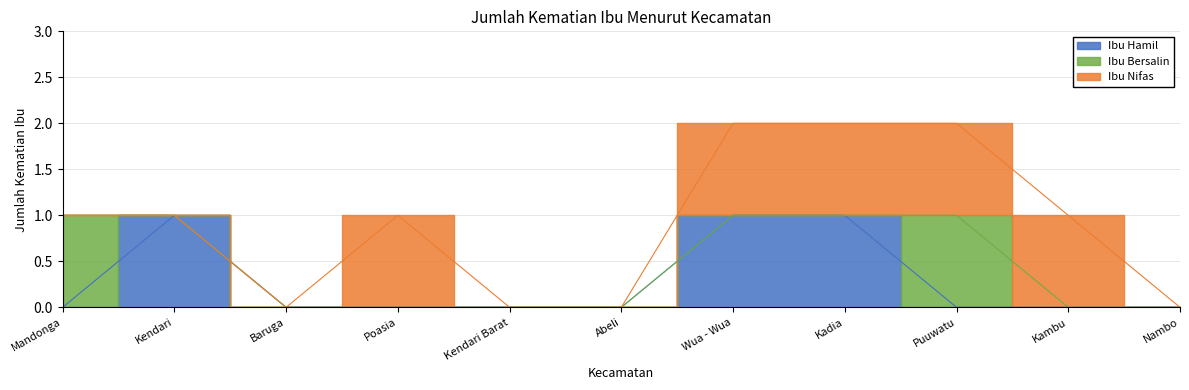

At which category is the sum across all series the highest?

Wua - Wua